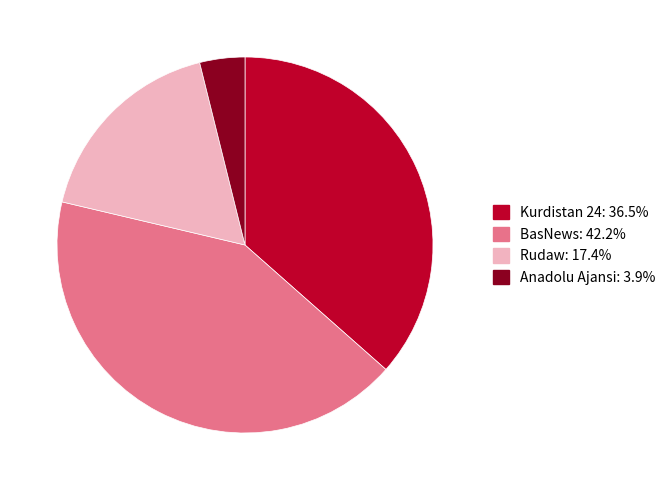

True or false: Rudaw accounts for 8% of the total.

False